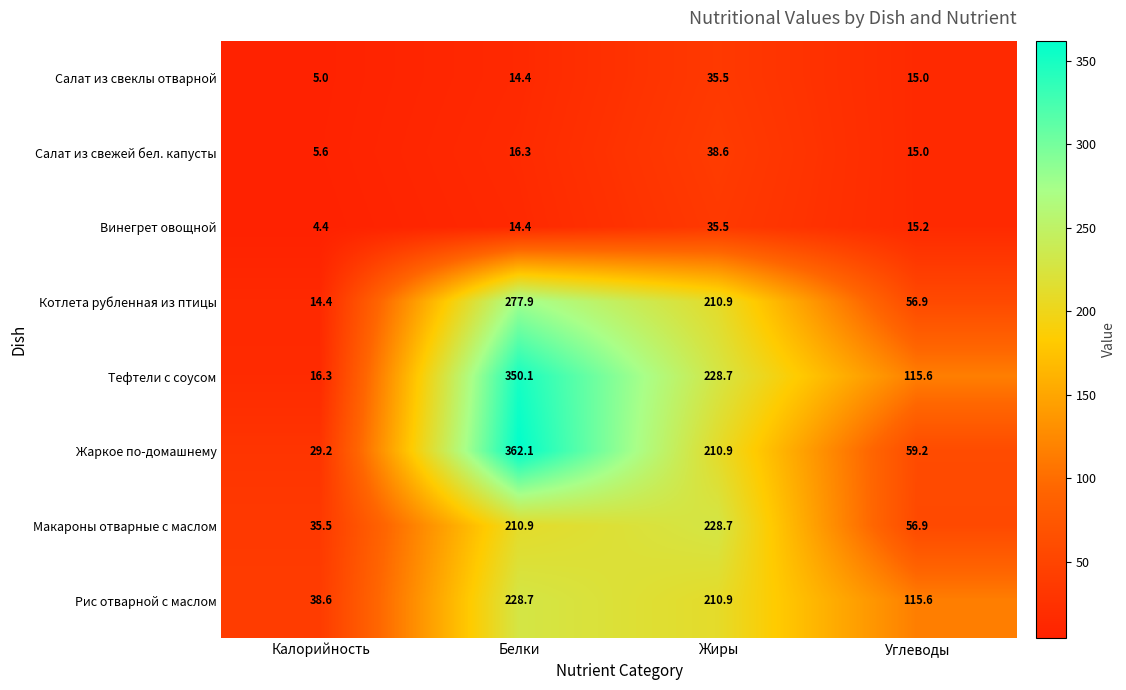

What is the average value of the Салат из свежей бел. капусты series?

18.9